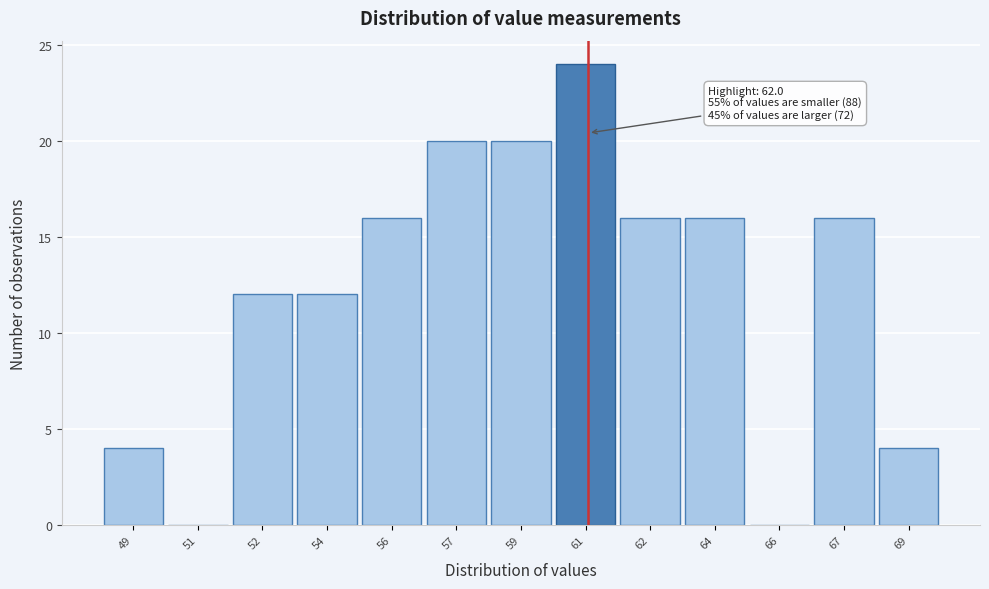

Reading left to right, what are all the values shown in this chart?

49=4	51=0	52=12	54=12	56=16	57=20	59=20	61=24	62=16	64=16	66=0	67=16	69=4